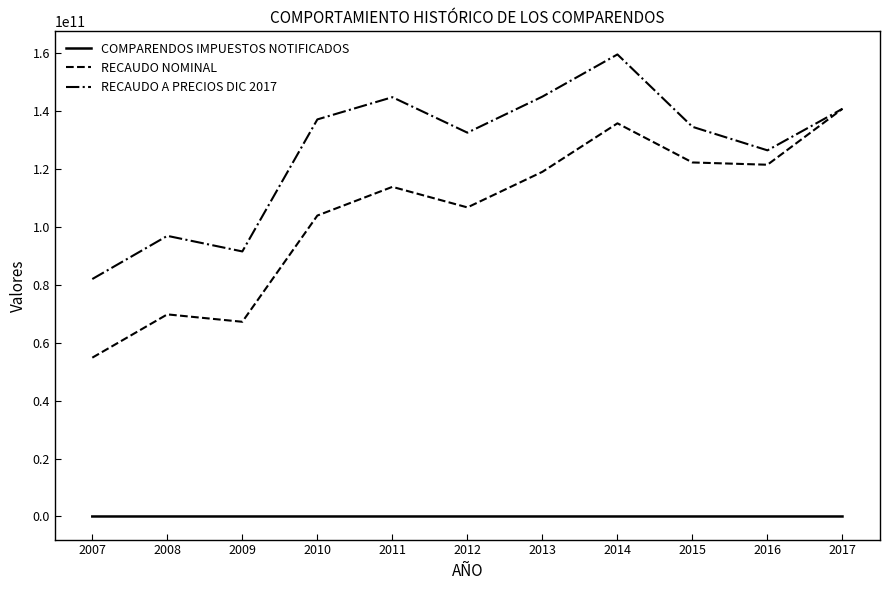

Where is the first local minimum for RECAUDO A PRECIOS DIC 2017?

2009